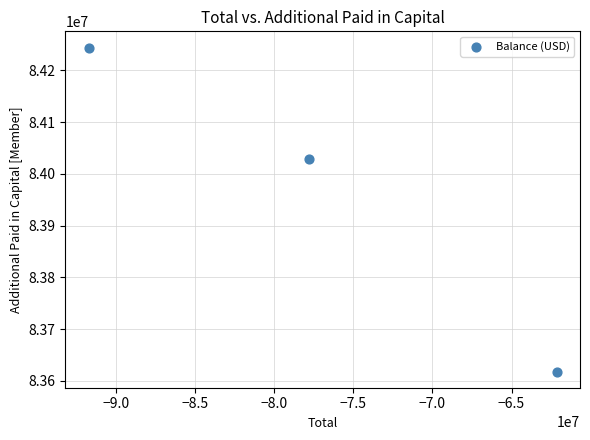

What Y value in the scatter plot is closest to 83931119?

84027883